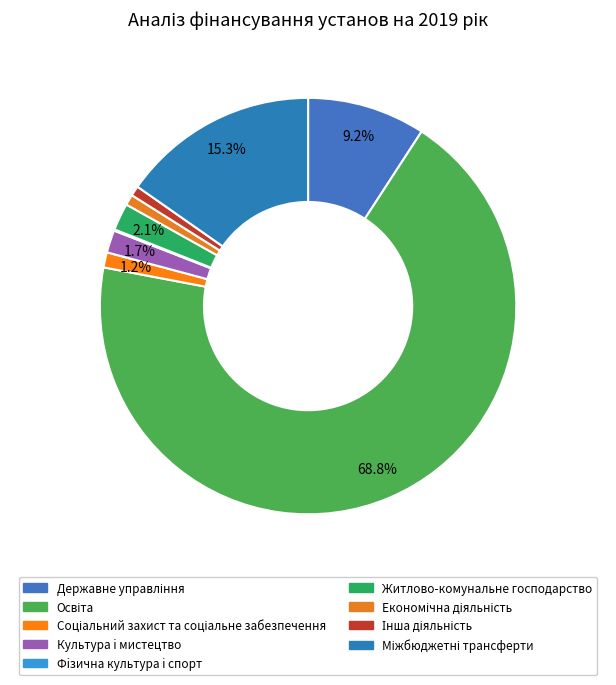

Which has a higher value, Культура i мистецтво or Інша діяльність?

Культура i мистецтво